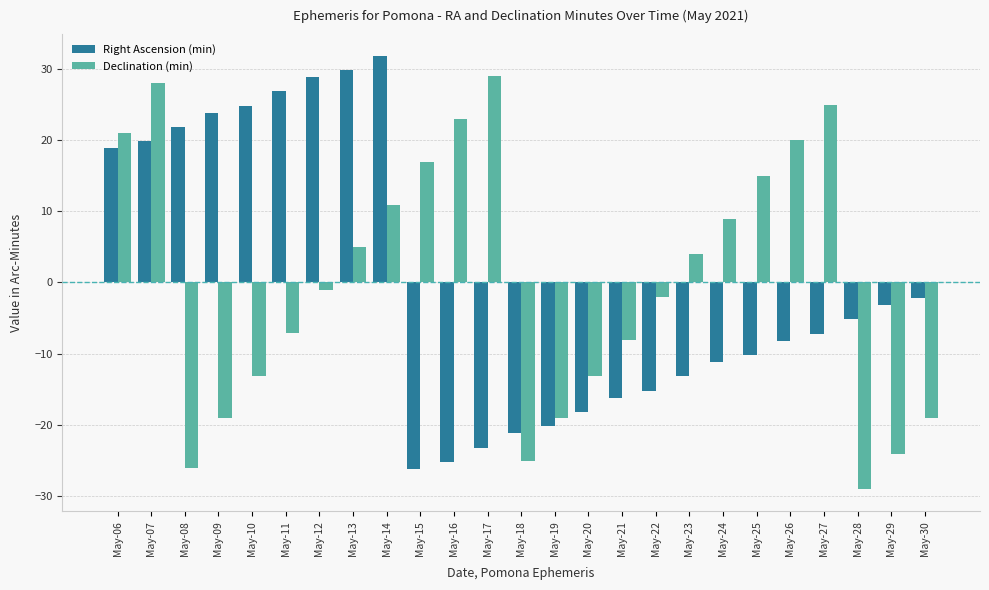

List the series in order of their peak value, highest first.

Right Ascension (min), Declination (min)